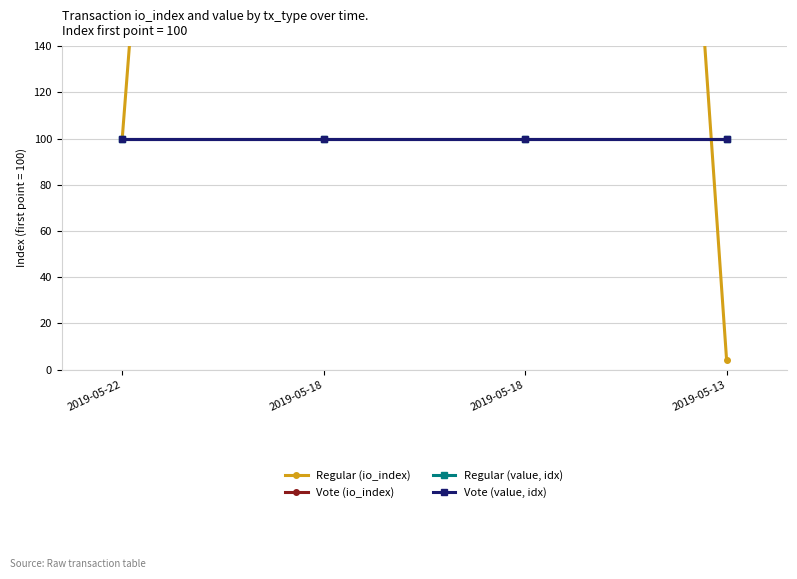

How many lines are shown in the chart?

4